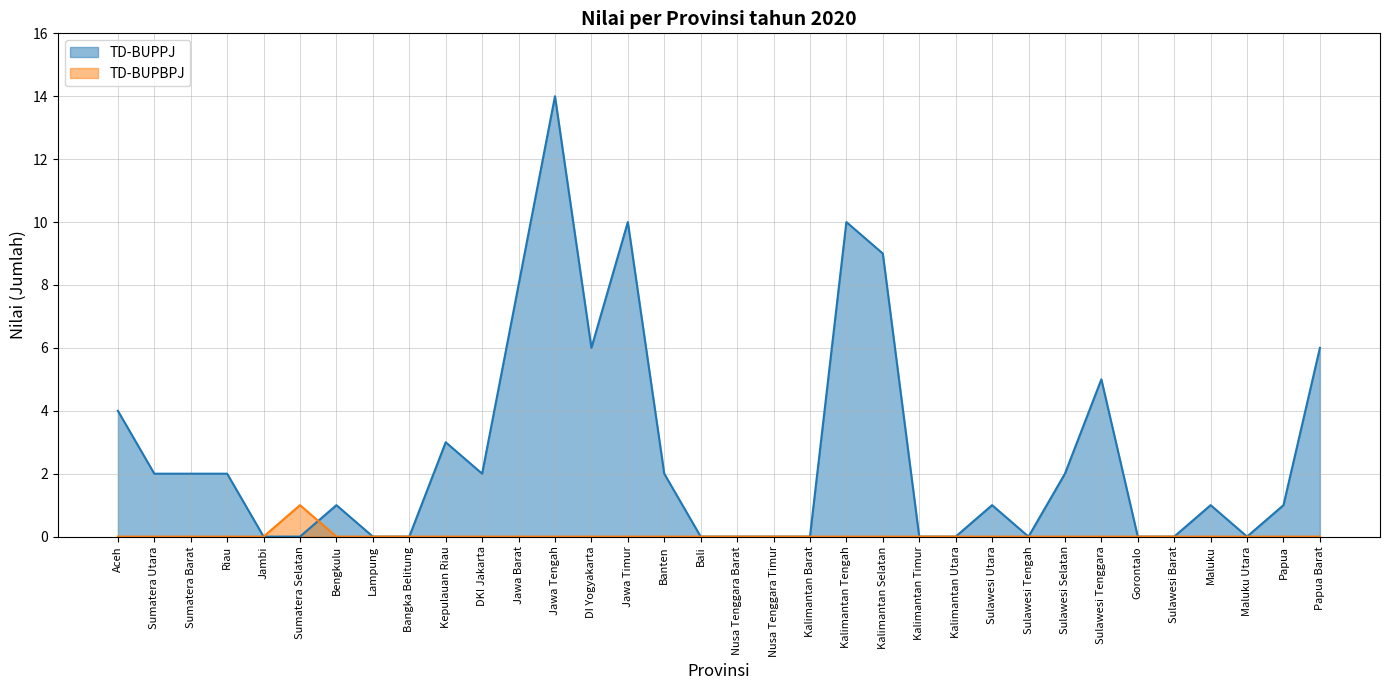

List the series in order of their overall mean, lowest first.

TD-BUPBPJ, TD-BUPPJ